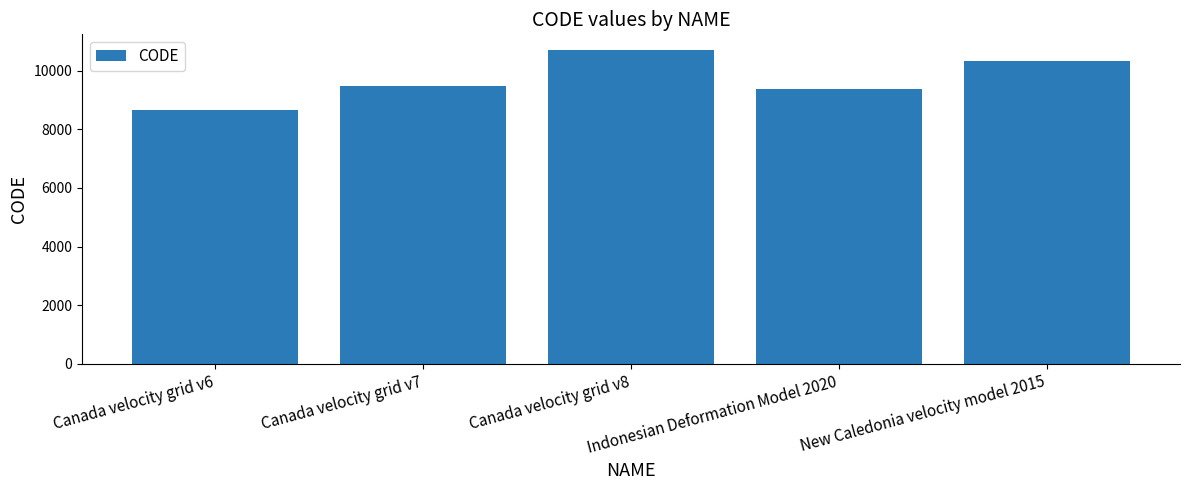

What is the difference between the values at Indonesian Deformation Model 2020 and Canada velocity grid v6?

699